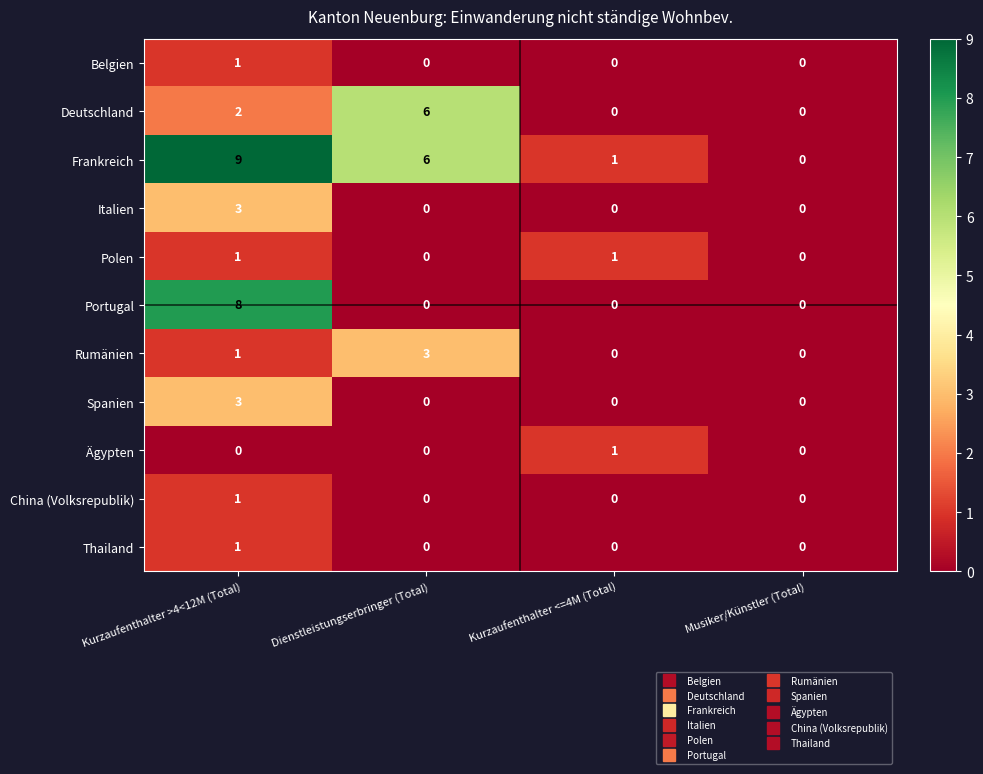

Is it true that Frankreich equals 0 at Kurzaufenthalter <=4M (Total)?

False